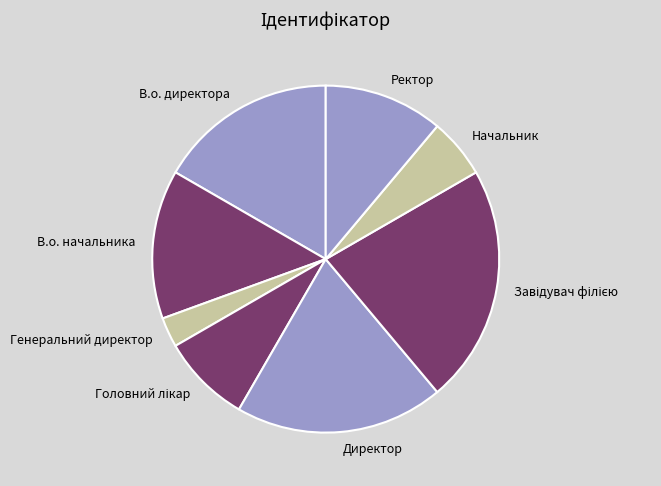

Which slice is the smallest?

Генеральний директор